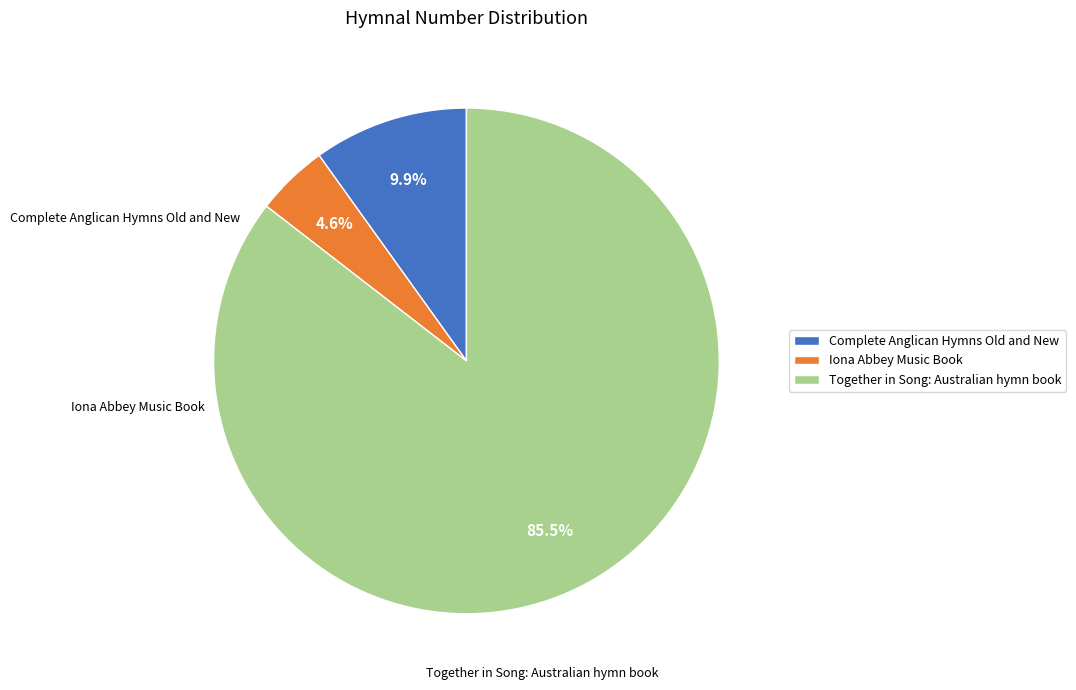

Do Iona Abbey Music Book and Together in Song: Australian hymn book together represent more than half of the pie?

Yes